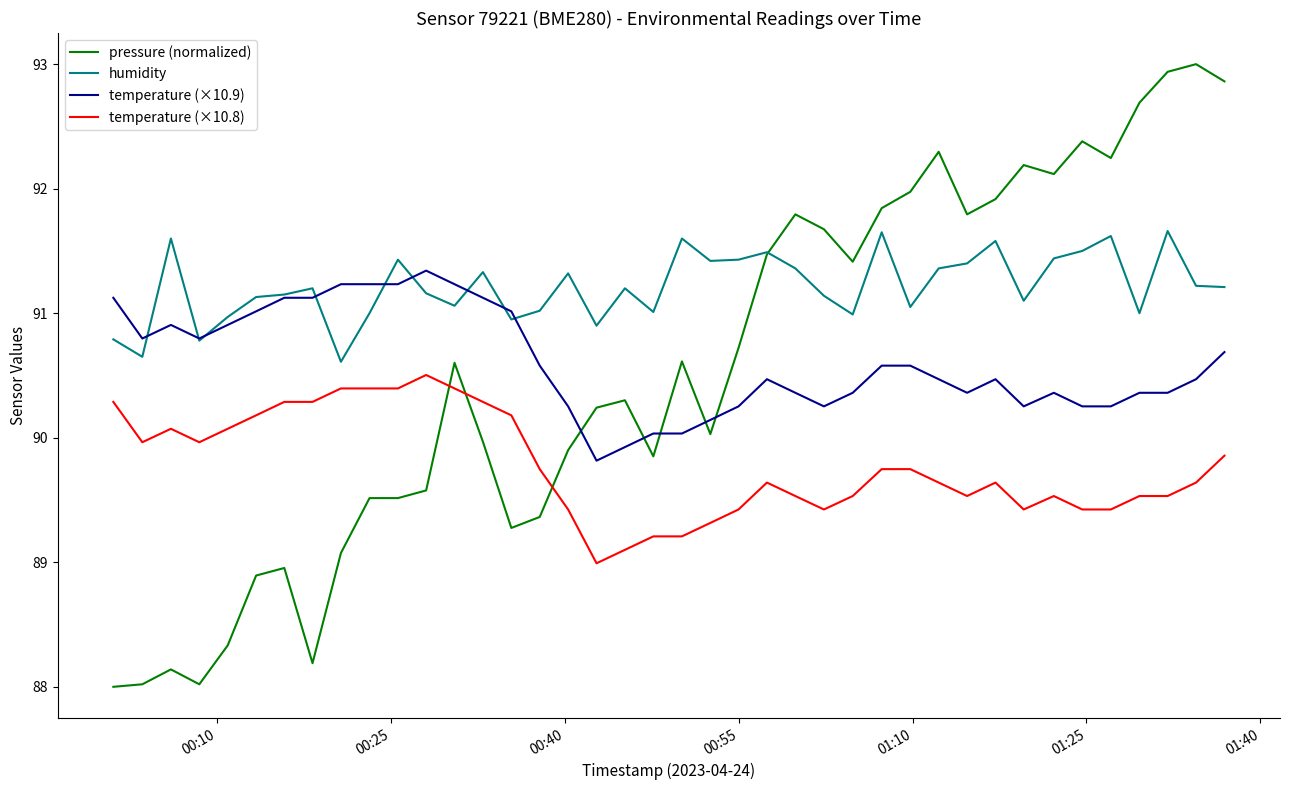

What is the highest value of the temperature (×10.8) series?

90.5